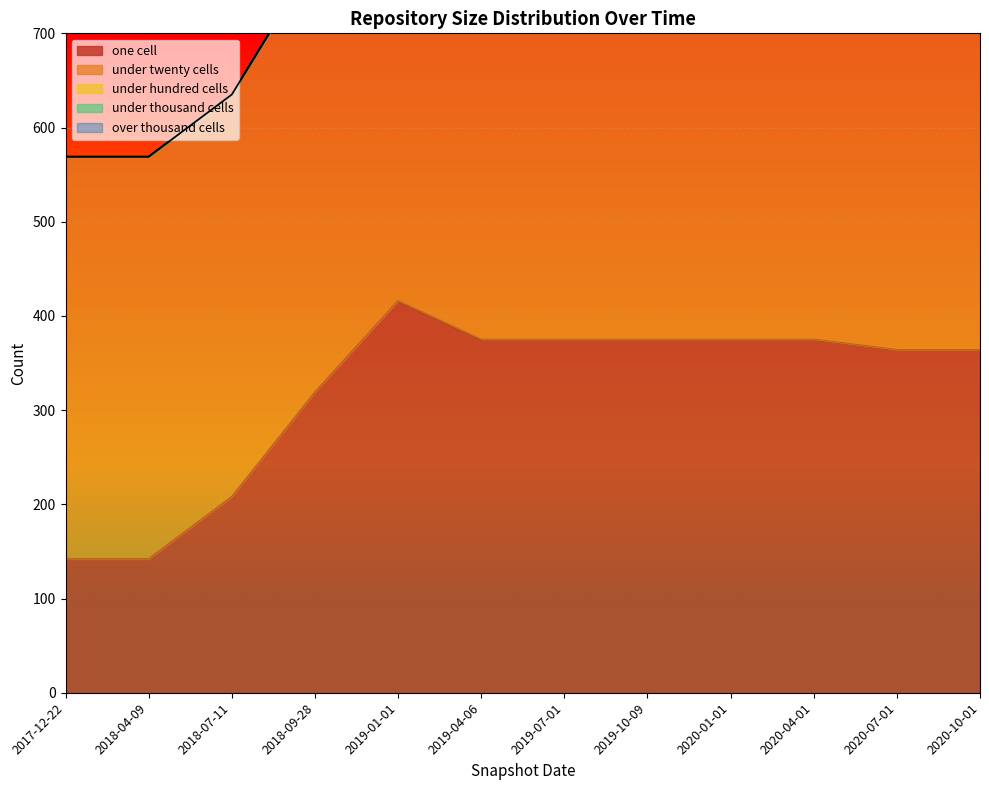

How many lines are shown in the chart?

5